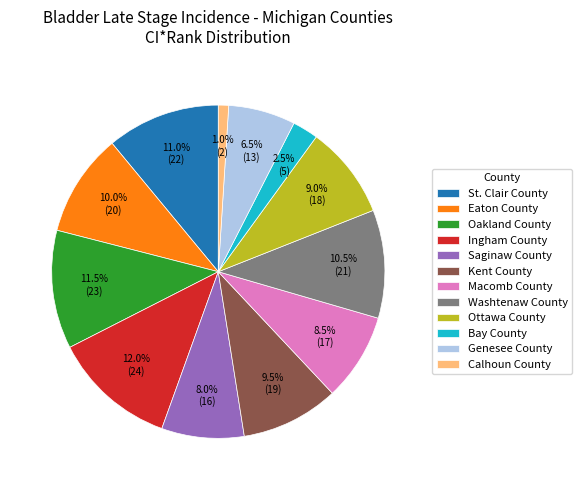

What percentage is the Saginaw County slice, to the nearest percent?

8%